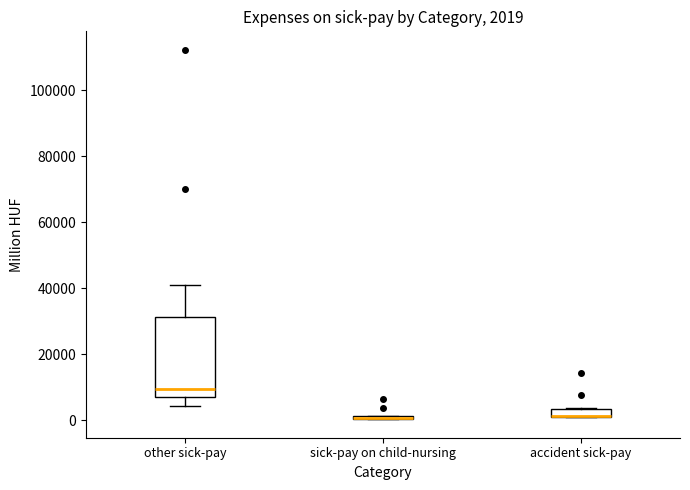

Which box is the tallest, from its lower edge to its upper edge?

other sick-pay